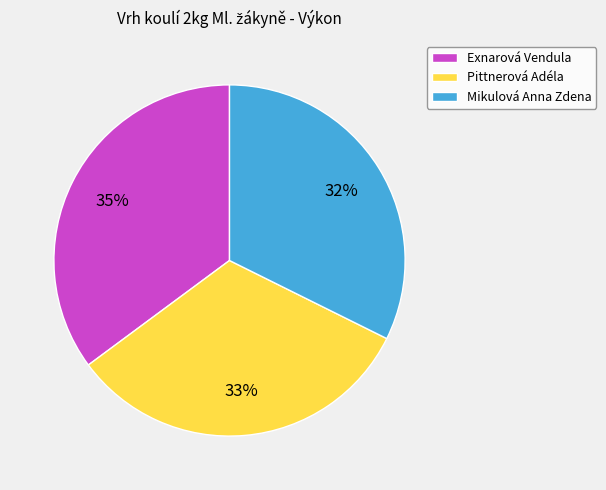

To the nearest percent, what percentage of the pie is Pittnerová Adéla?

33%